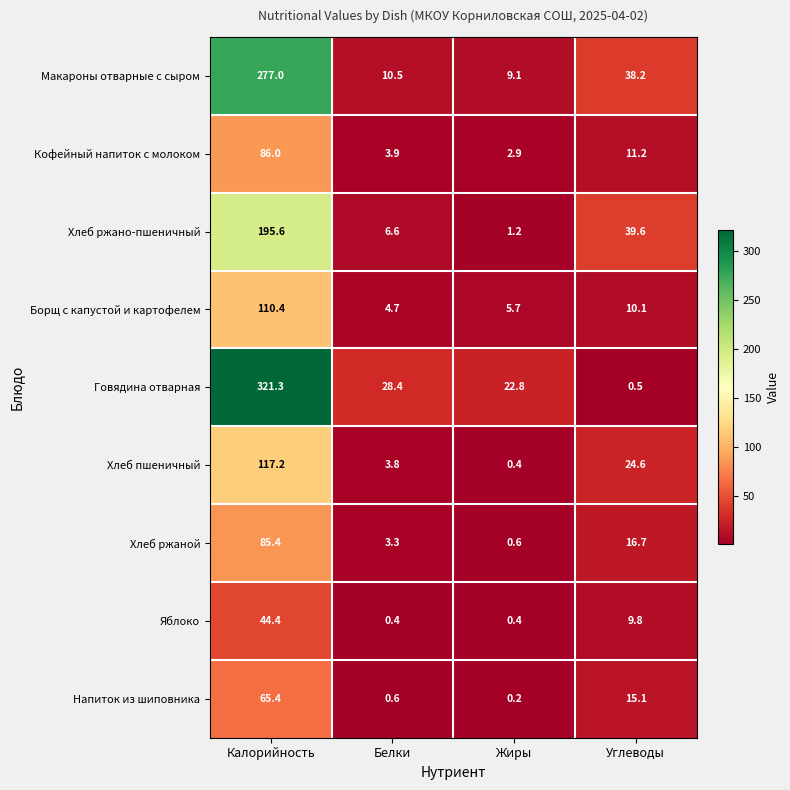

At which label does Хлеб ржано-пшеничный reach its minimum?

Жиры